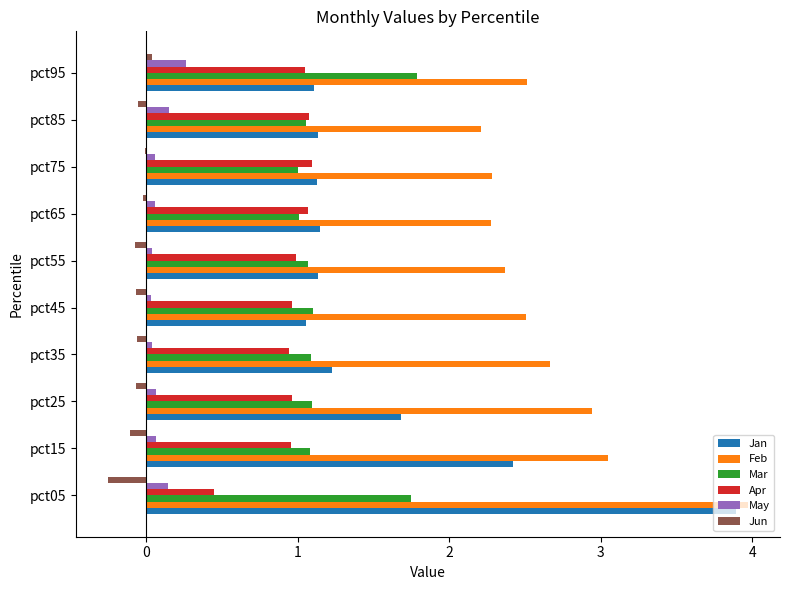

What is the sum of all Jan values?

15.9